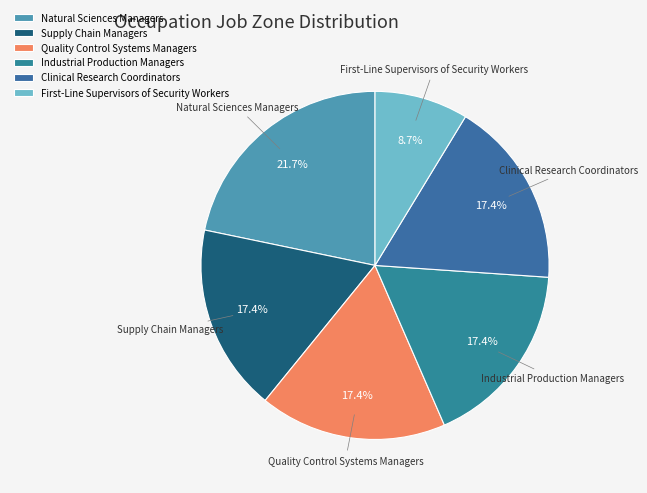

Which slice is the largest?

Natural Sciences Managers